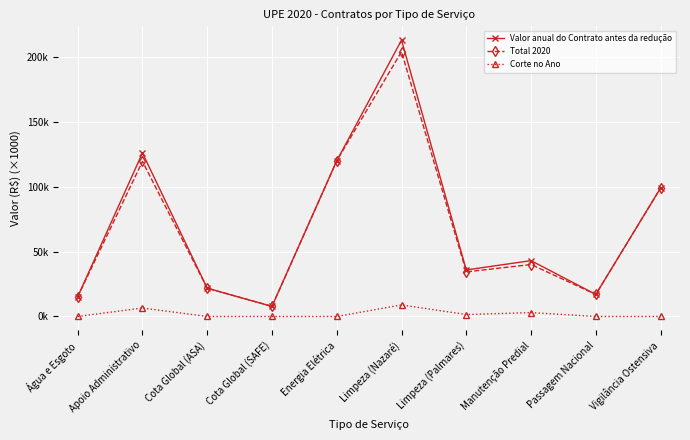

Rank the series by their maximum value, from highest to lowest.

Valor anual do Contrato antes da redução, Total 2020, Corte no Ano